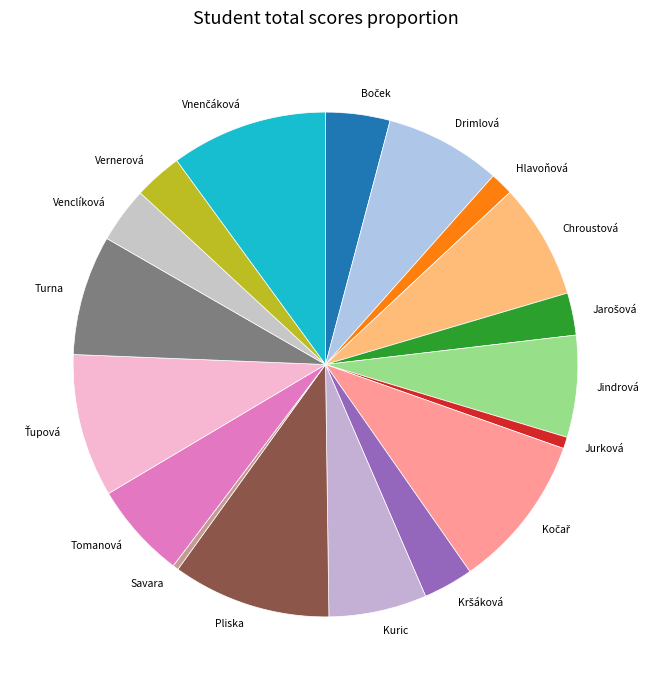

Is it true that Vernerová is 3% of the pie?

True